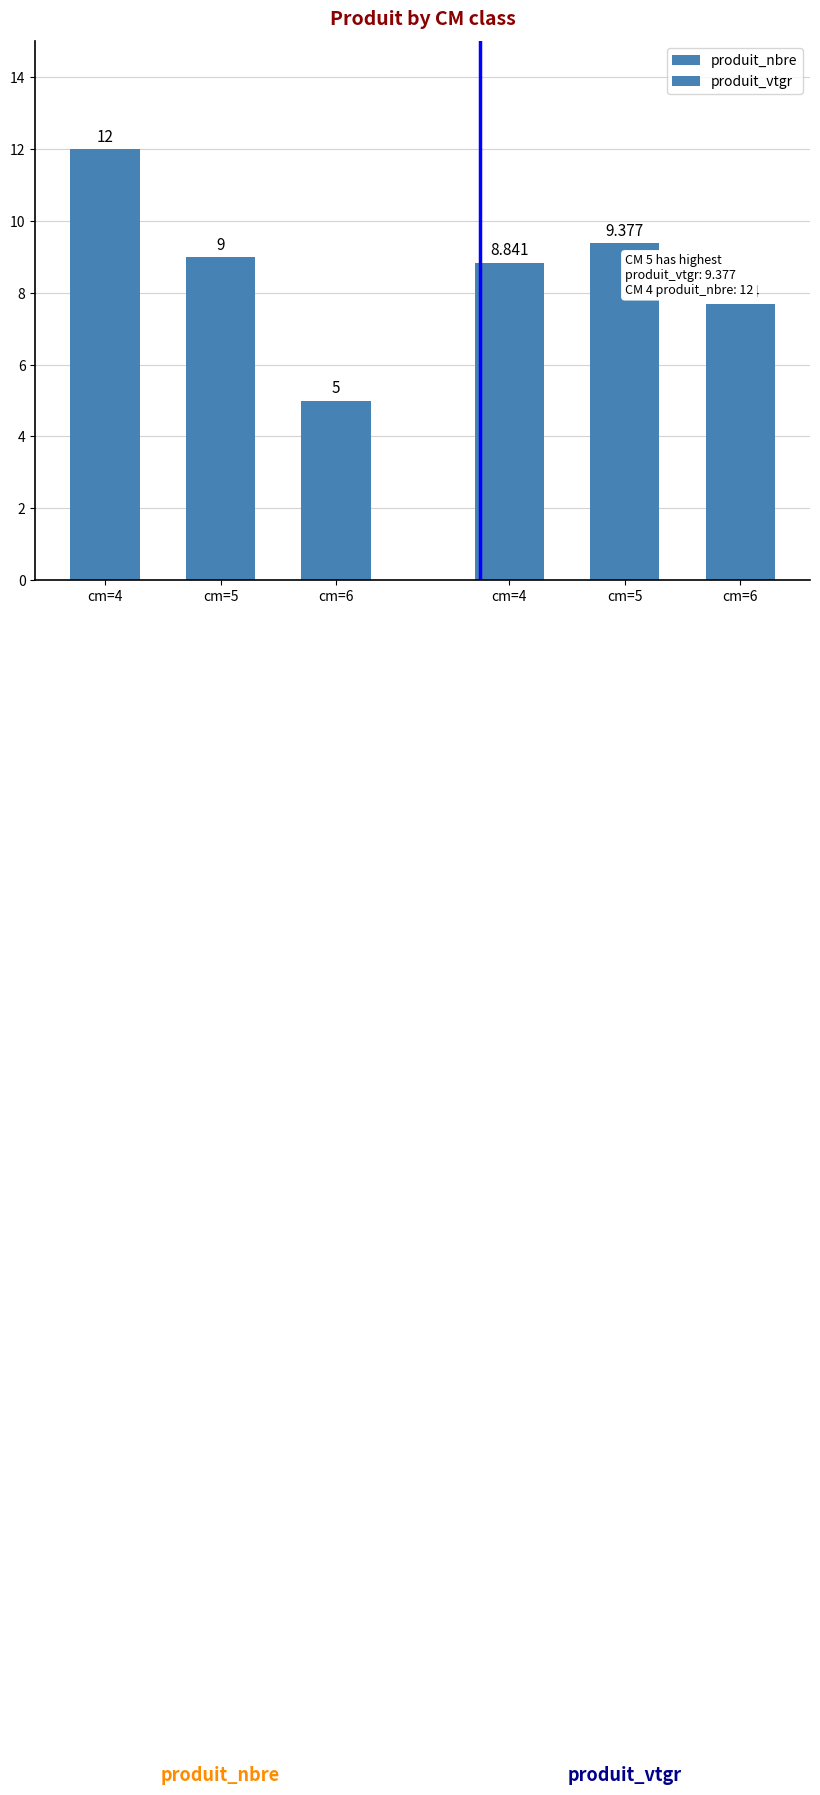

True or false: produit_nbre has a value of 5.0 at cm=6.

True